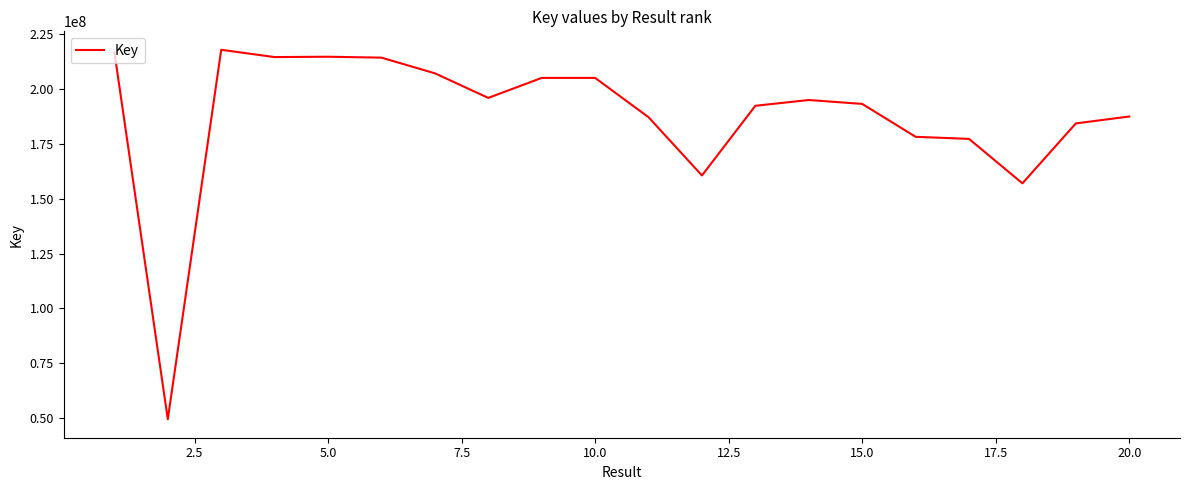

What is the difference between the maximum and minimum values?

168595386